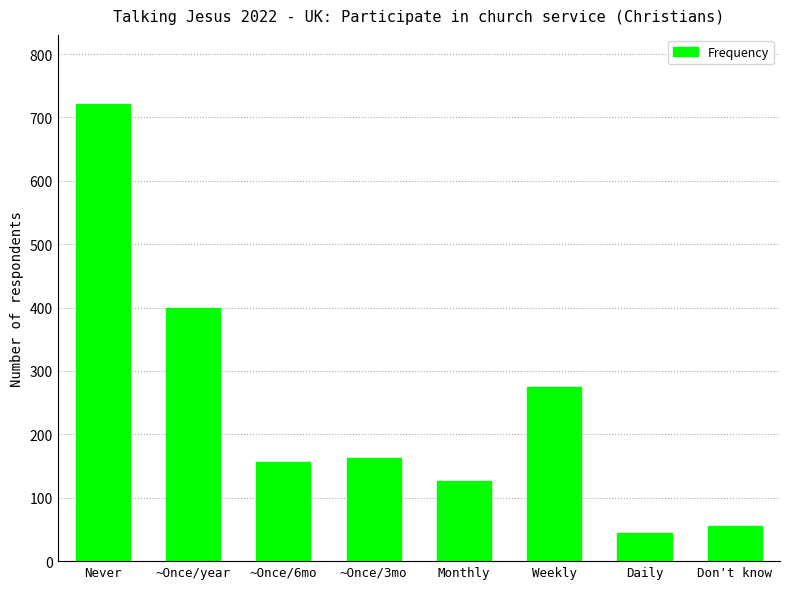

At which category does the chart reach its minimum across all series?

Daily